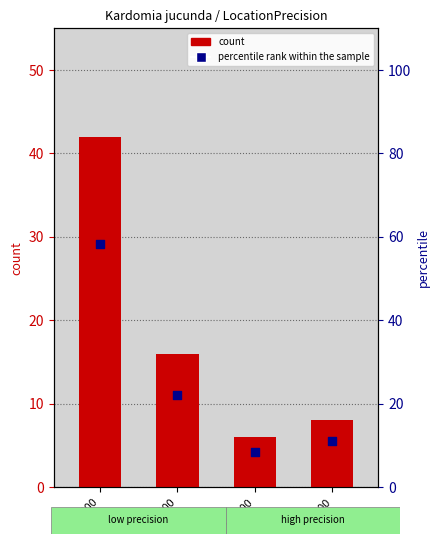

What is the total value across all series at 25000?

100.3